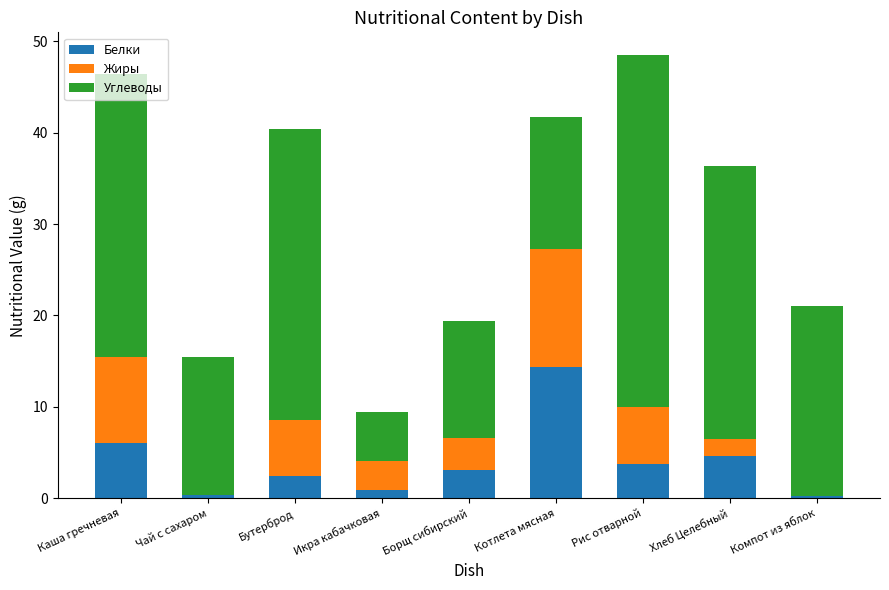

The value of Белки at Бутерброд is 4.3. True or false?

False